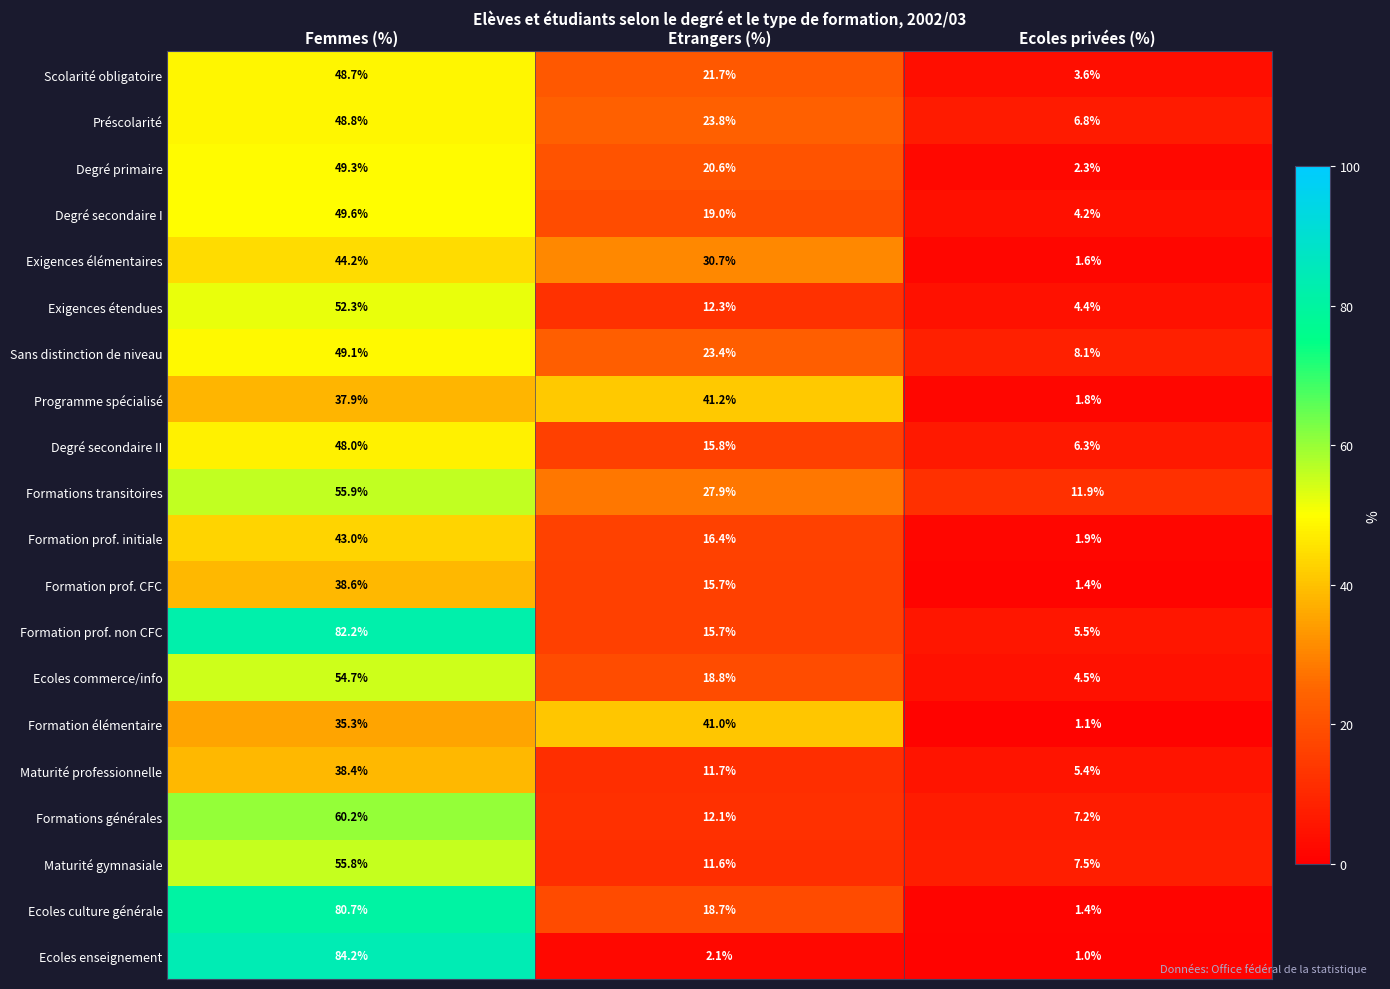

Is the value of Formations générales at Ecoles privées (%) greater than the value of Sans distinction de niveau at Ecoles privées (%)?

No